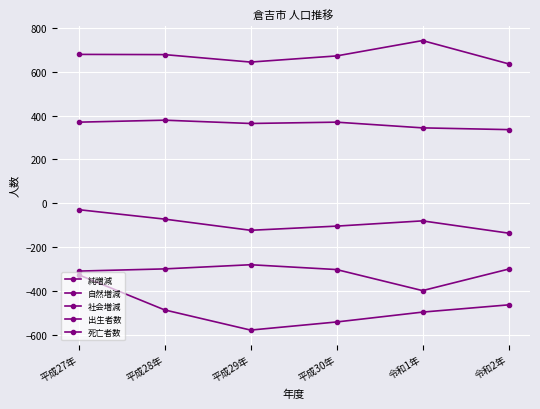

List the labels in order of 出生者数 value, largest first.

平成28年, 平成27年, 平成30年, 平成29年, 令和1年, 令和2年